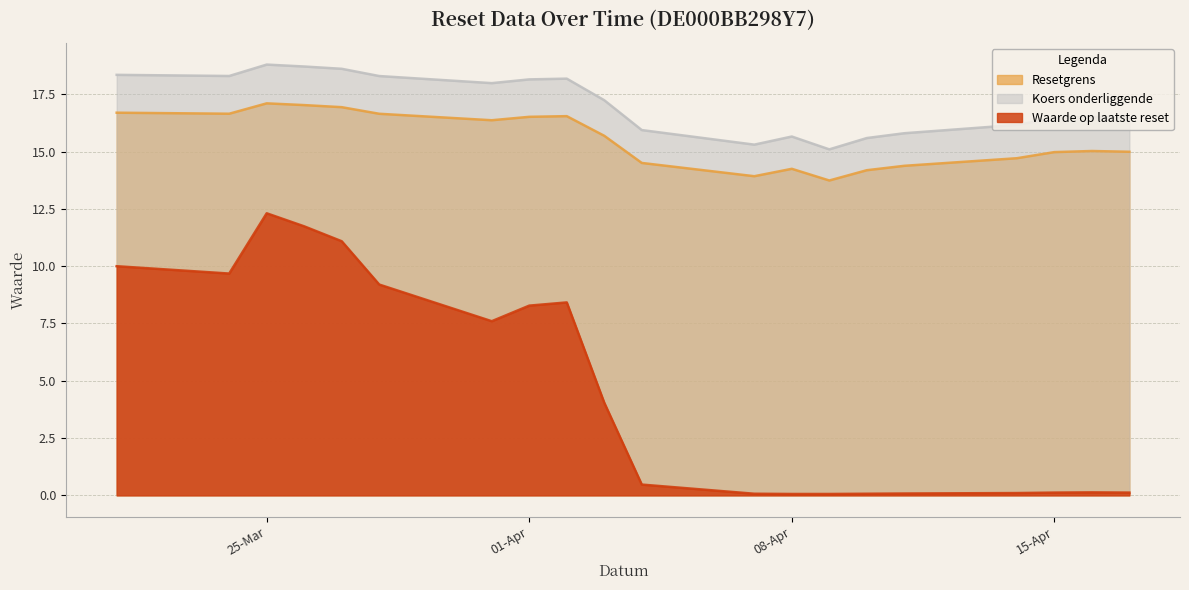

True or false: Waarde op laatste reset has more than 2 points higher than both neighbors.

True